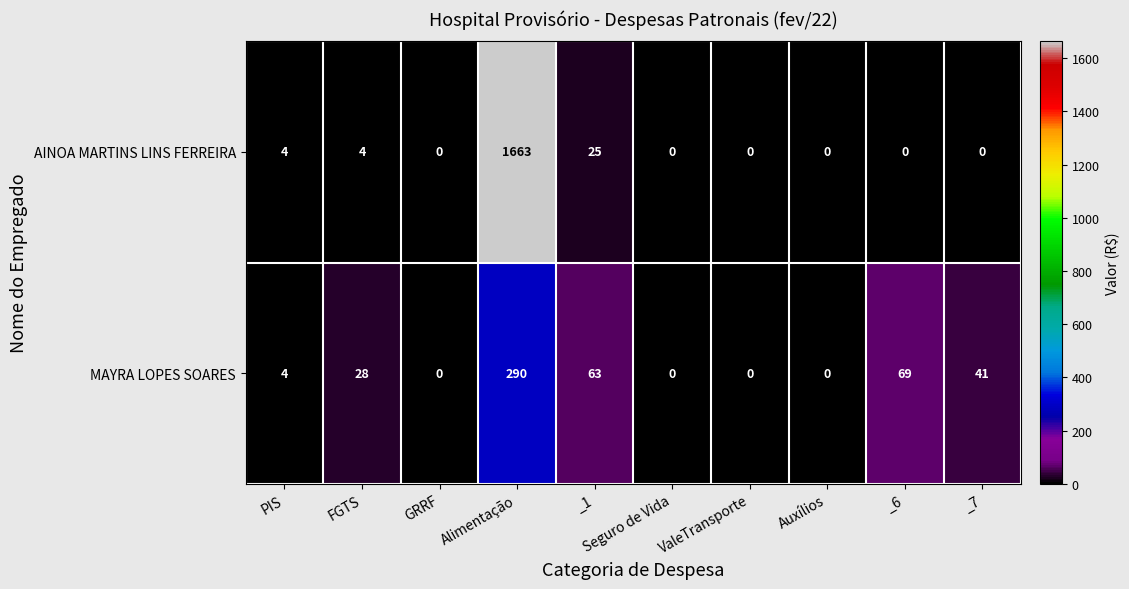

List the series in order of their peak value, highest first.

AINOA MARTINS LINS FERREIRA, MAYRA LOPES SOARES